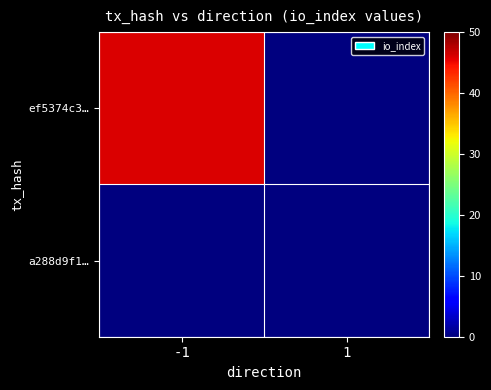

Which series changed the most between -1 and 1?

ef5374c3…